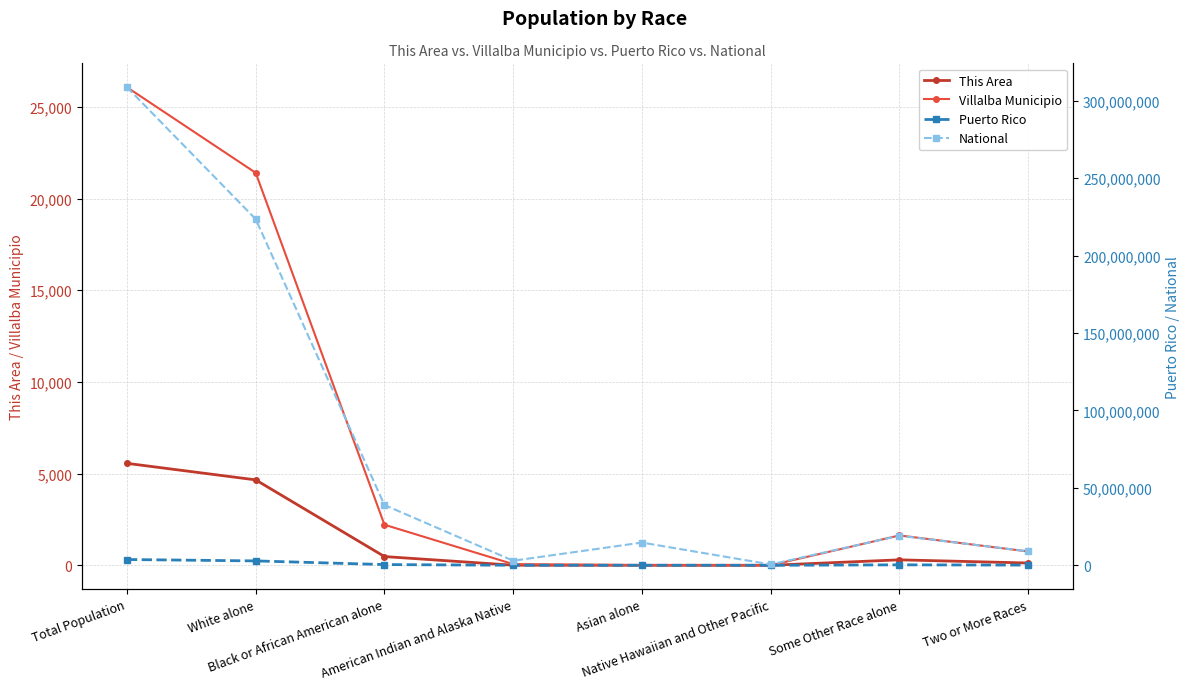

In This Area, how many points are higher than both neighbors (excluding endpoints)?

1